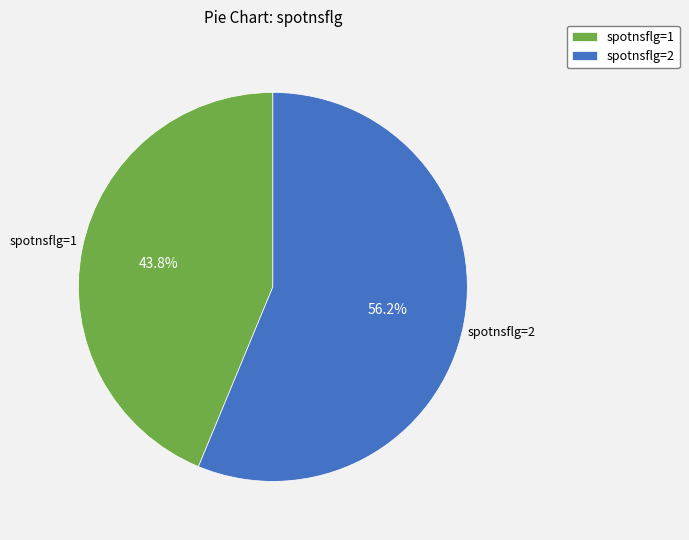

Count the number of slices in the pie.

2